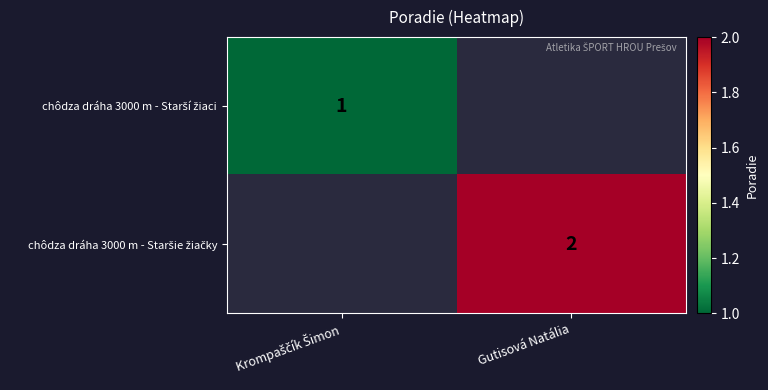

How many data points does each series have?

2